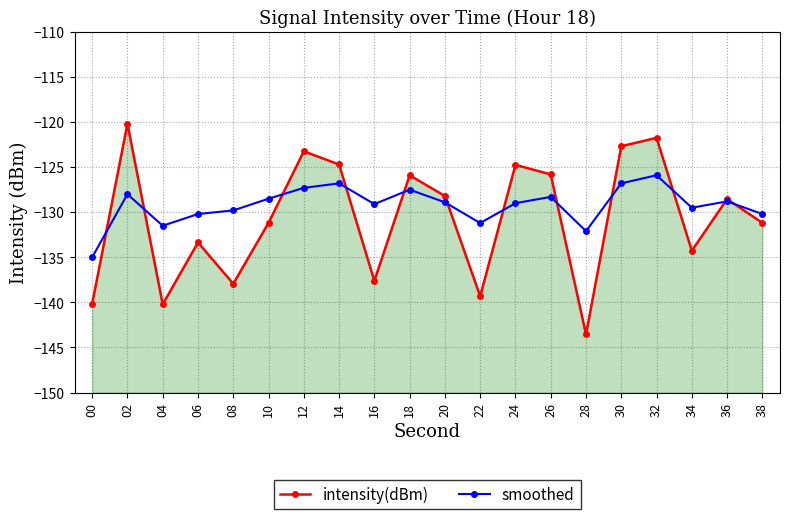

Is the value of intensity(dBm) at 12 greater than the value of smoothed at 18?

Yes